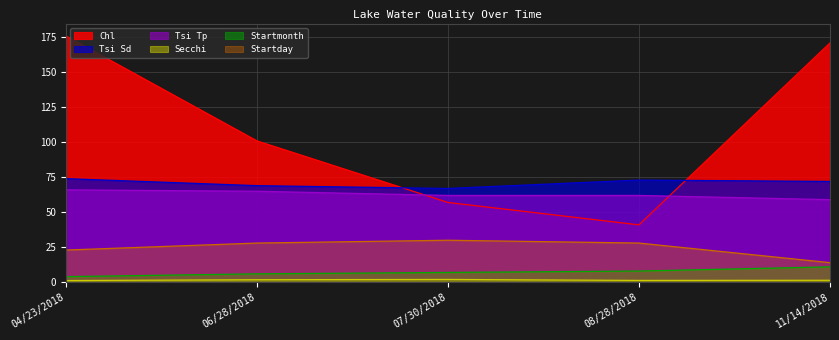

Does the chart display data point markers on the line(s)?

No